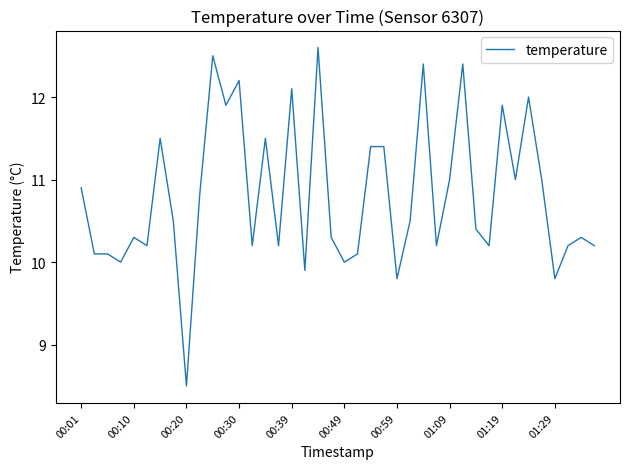

What is the difference between the maximum and minimum values?

4.1